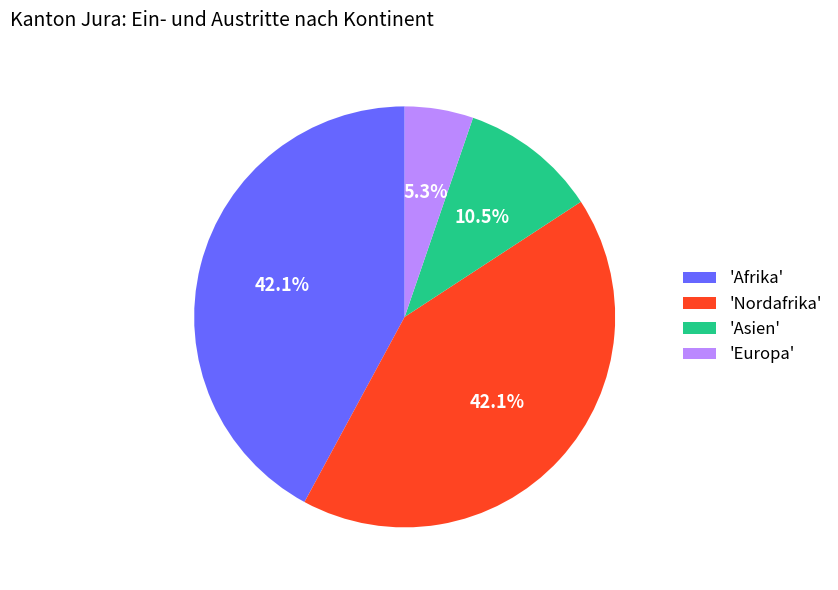

Does any single category account for the majority?

No